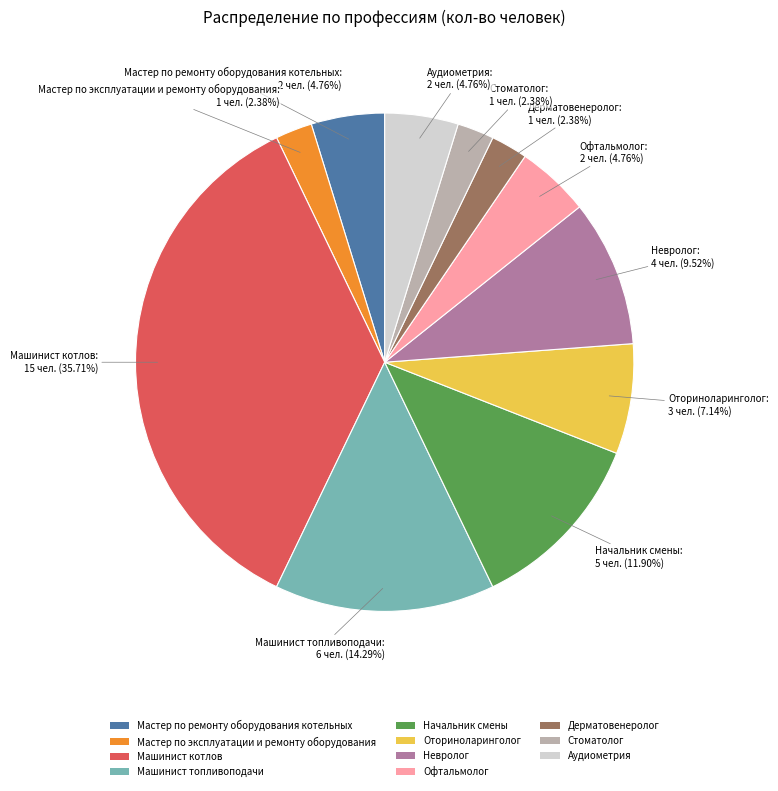

Which slice is the largest?

Машинист котлов